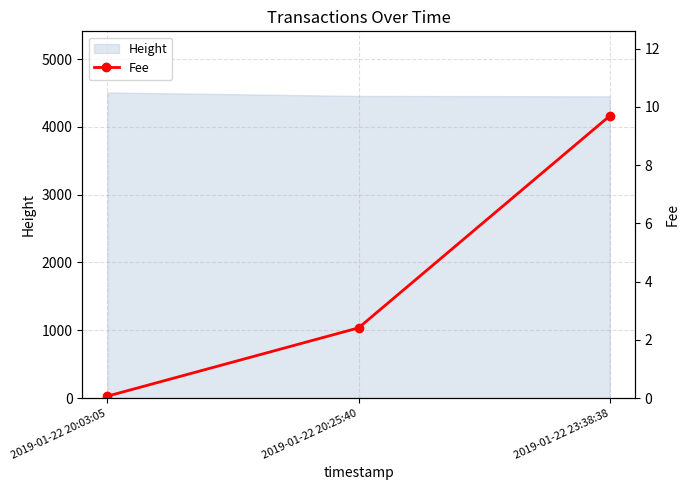

What is the highest value of the Height series?

4508